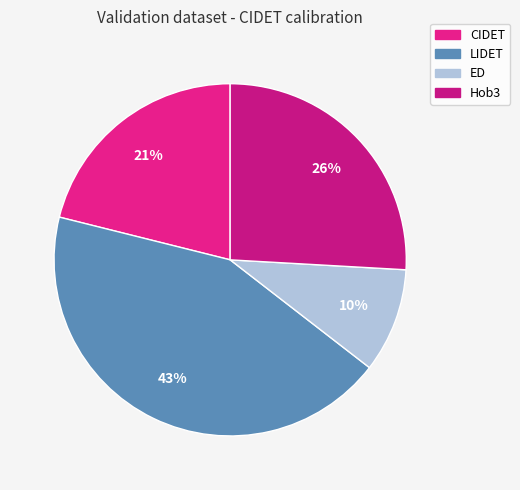

Is it true that ED is 10% of the pie?

True